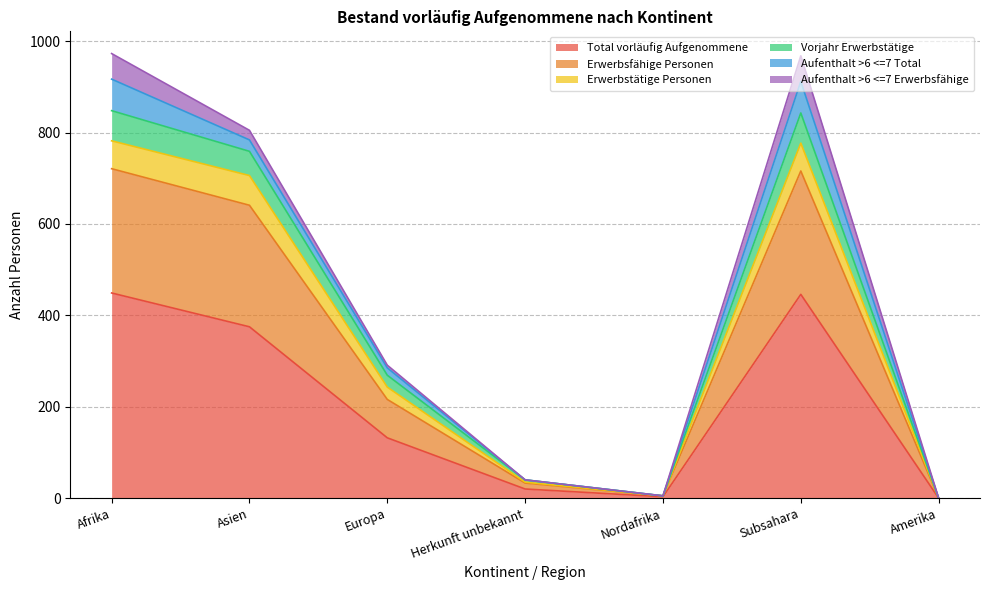

The value of Erwerbsfähige Personen at Asien is 1126. True or false?

False